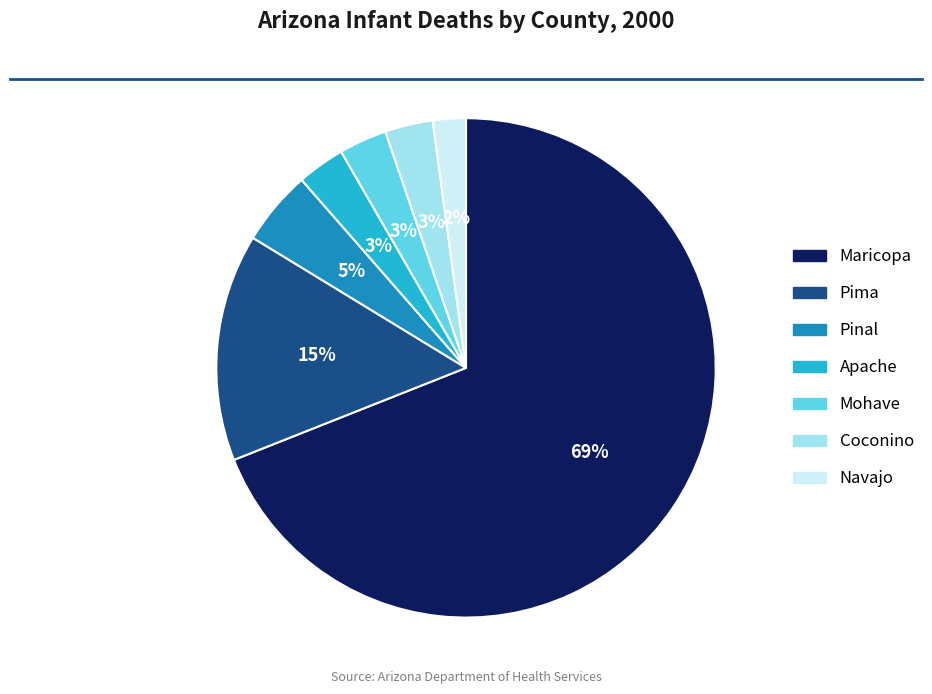

Is there any slice that represents more than half of the pie?

Yes